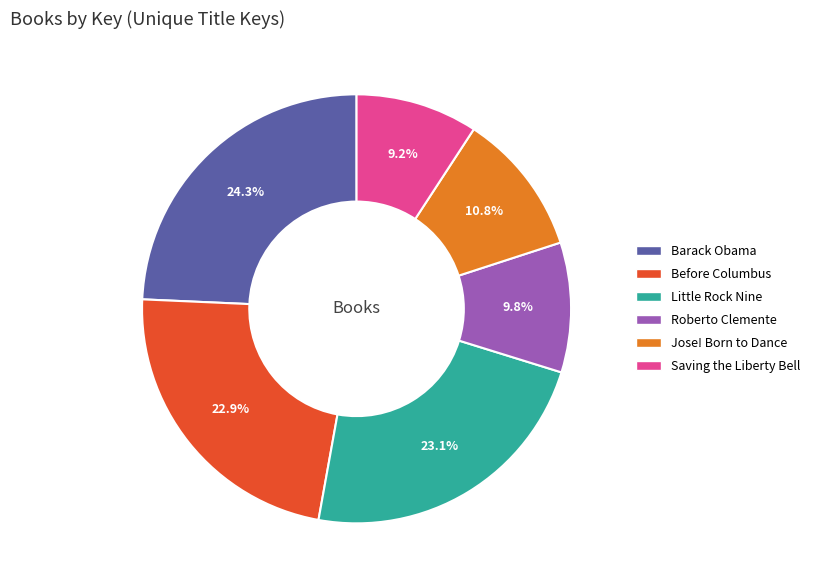

What is the largest slice in the pie chart?

Barack Obama